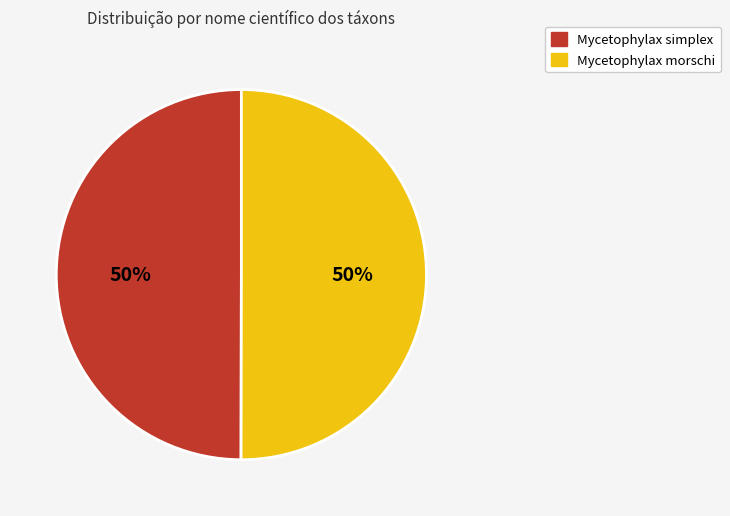

True or false: Mycetophylax simplex accounts for 57% of the total.

False